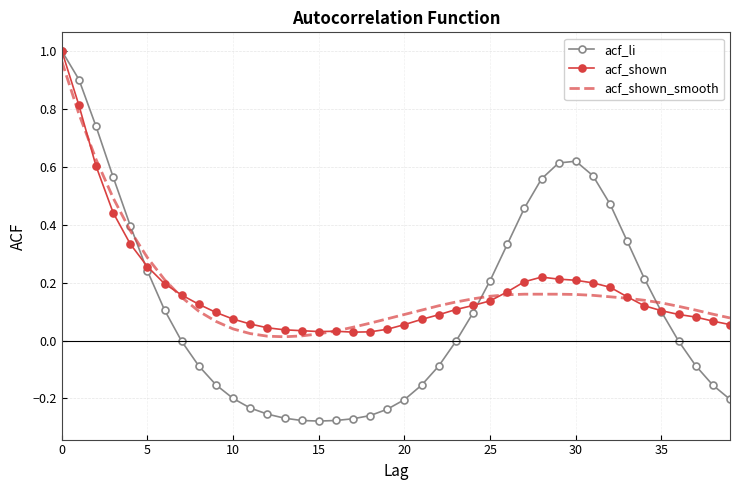

What are all the series names shown in the legend?

acf_li, acf_shown, acf_shown_smooth